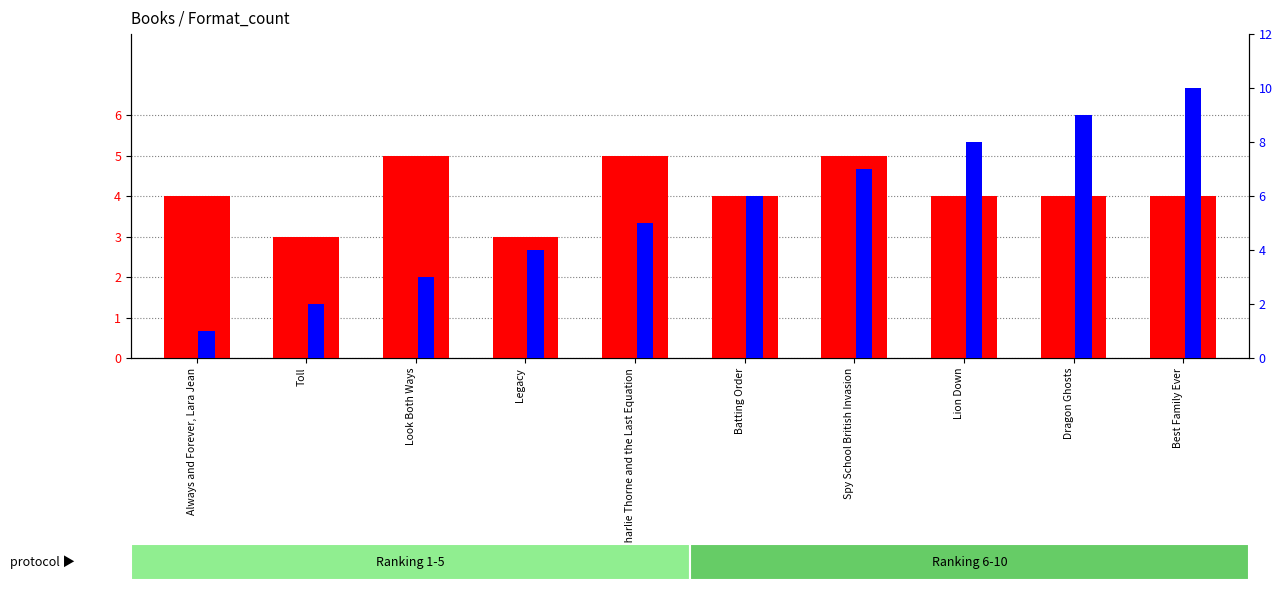

Is the value of percentile rank within the sample at Always and Forever, Lara Jean greater than the value of count at Charlie Thorne and the Last Equation?

No